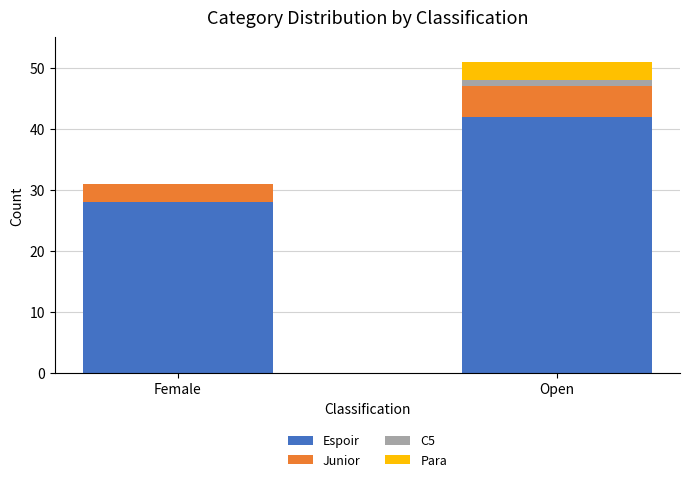

Which category has the highest value in the Espoir series?

Open